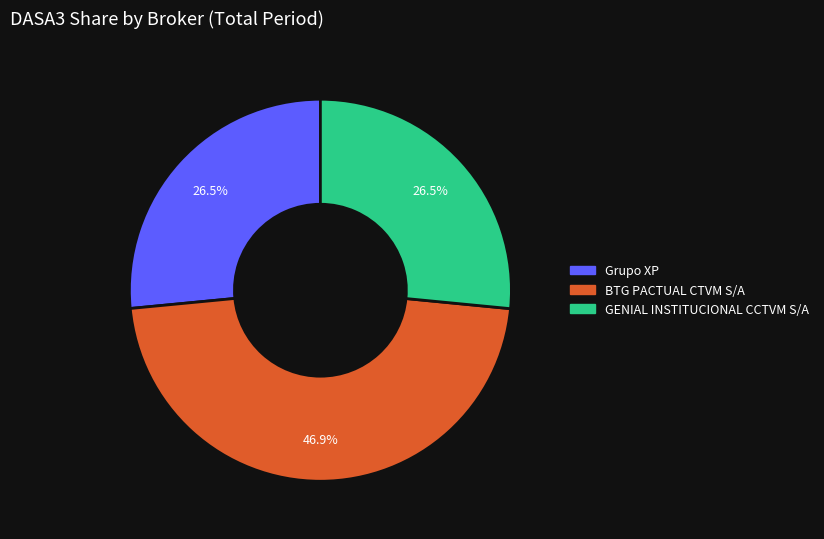

How many segments does this pie chart have?

3